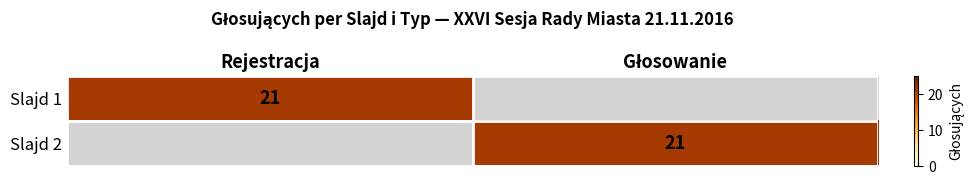

The value of Slajd 1 at Rejestracja is 21. True or false?

True